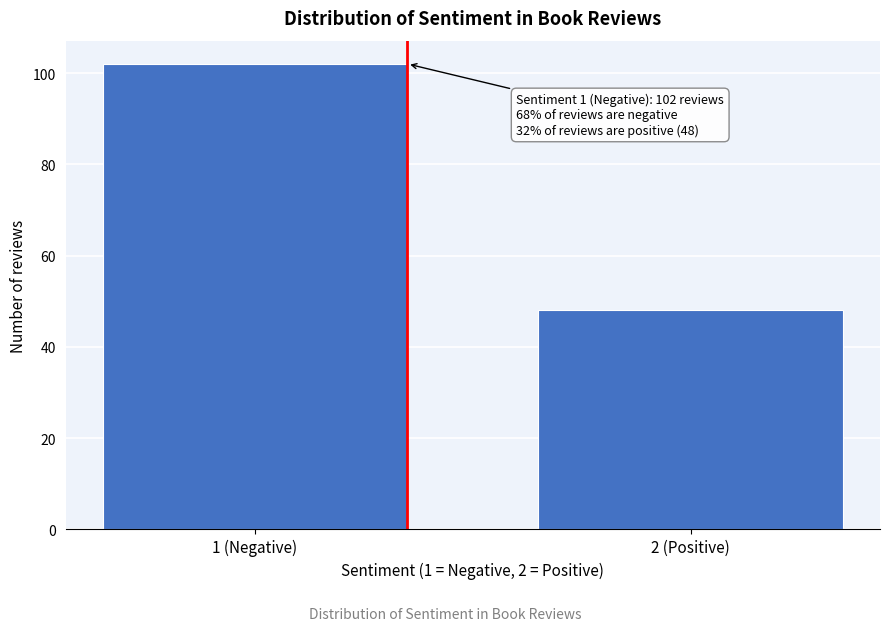

Reading left to right, list all the values displayed in this chart.

1 (Negative)=102	2 (Positive)=48